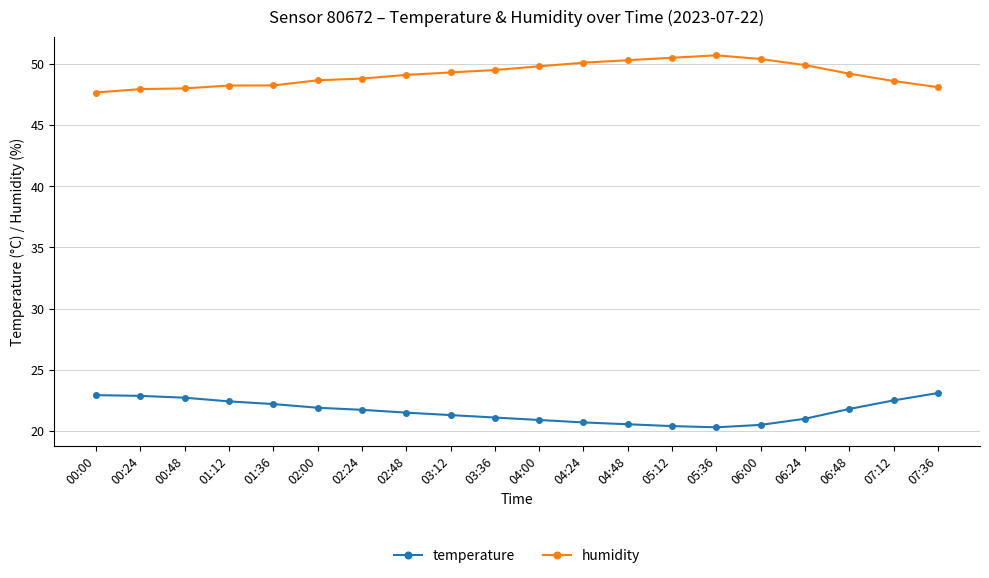

What is the difference between the humidity values at 07:36 and 05:12?

2.4